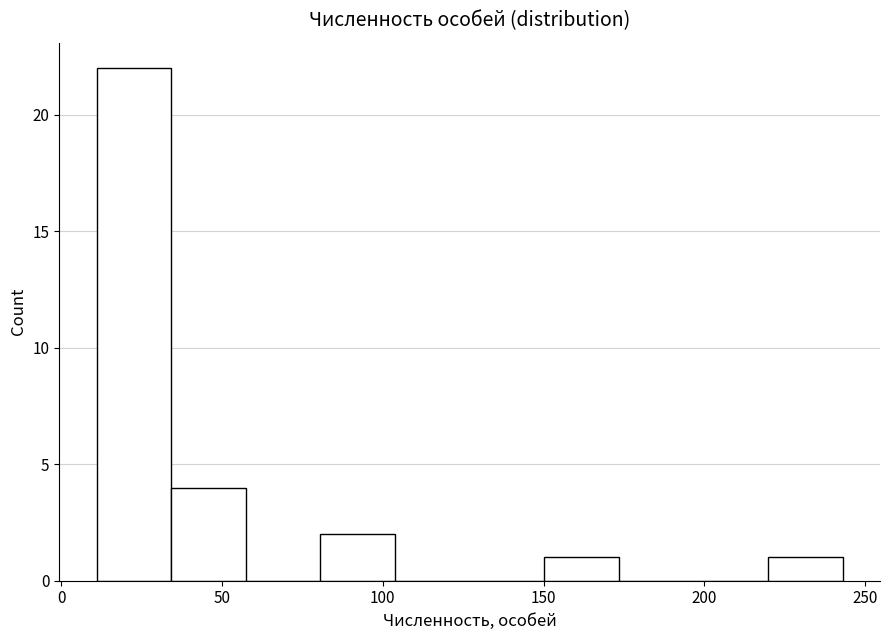

How tall is the bar that spans 220 to 245 on the x-axis? Neither the bar edges nor the heights are printed on the chart, so give them approximately, as read against the axes.

1